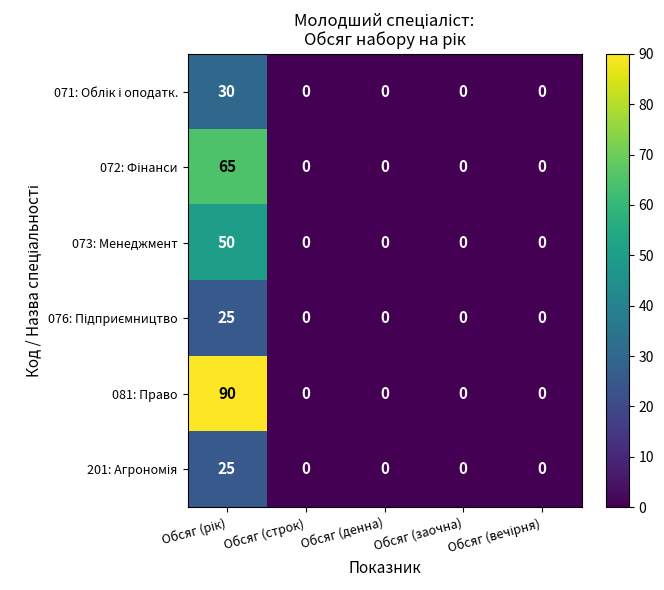

Which series has the widest spread of values?

081: Право